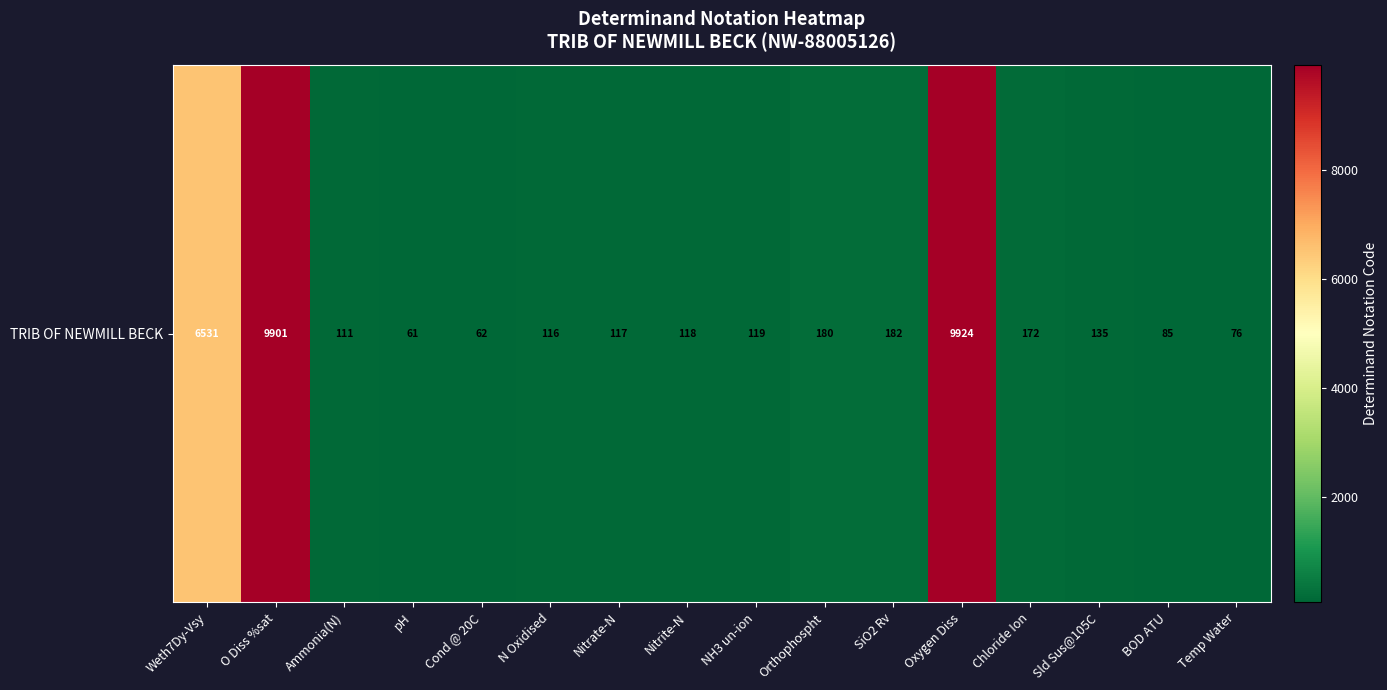

What is the approximate value at BOD ATU, to the nearest 50?

100